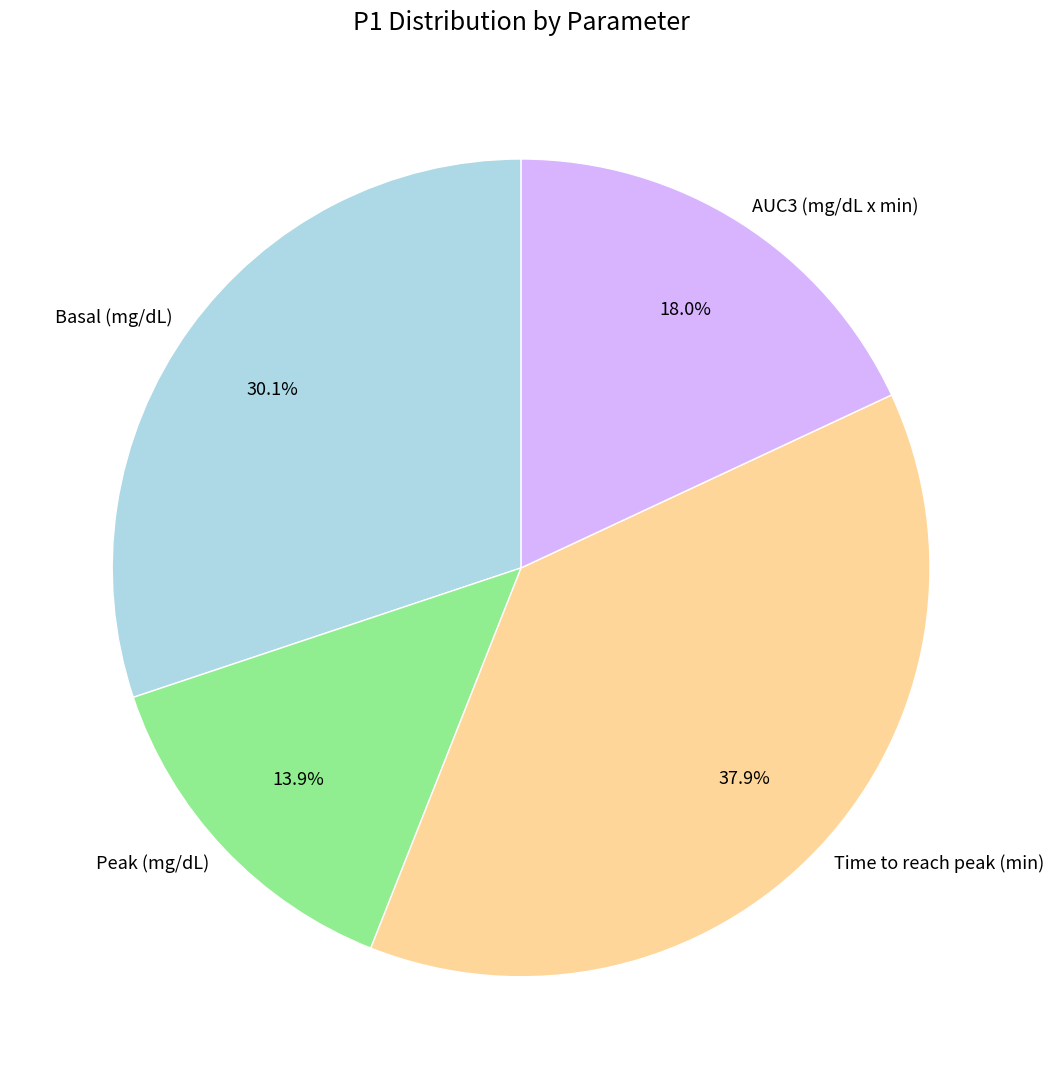

Rank the categories by value from highest to lowest.

Time to reach peak (min), Basal (mg/dL), AUC3 (mg/dL x min), Peak (mg/dL)